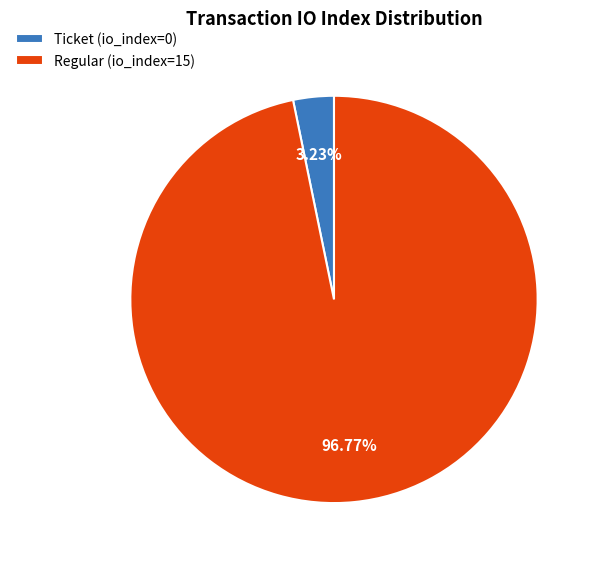

Rank the categories by value from highest to lowest.

Regular (io_index=15), Ticket (io_index=0)